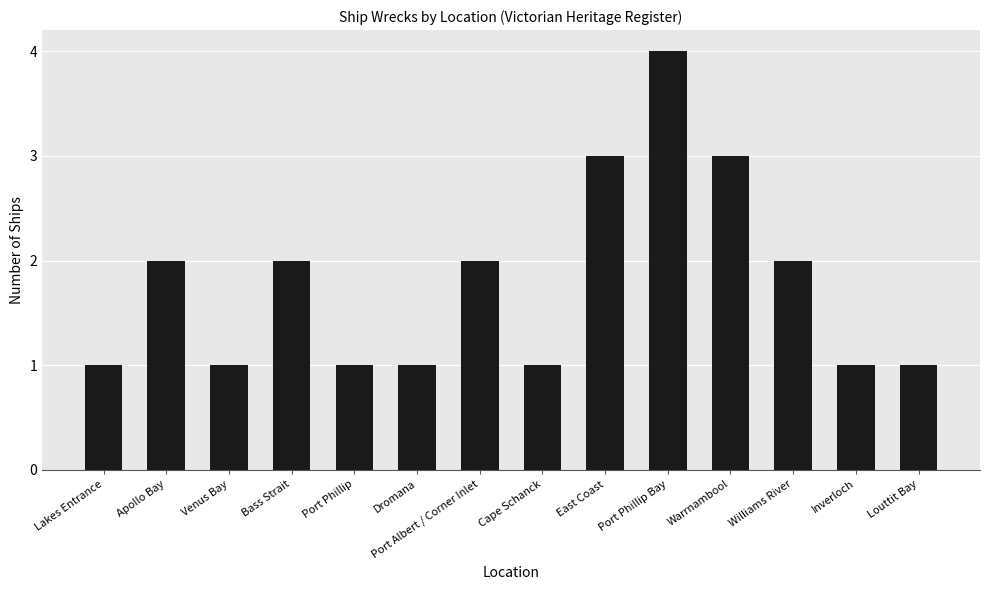

How many categories are shown in the chart?

14